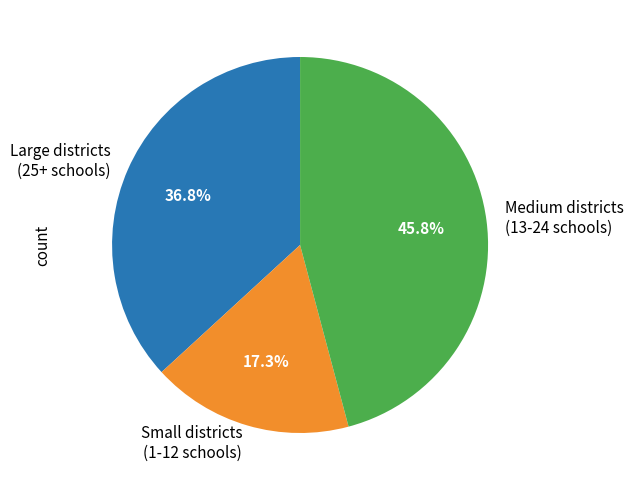

How many segments does this pie chart have?

3